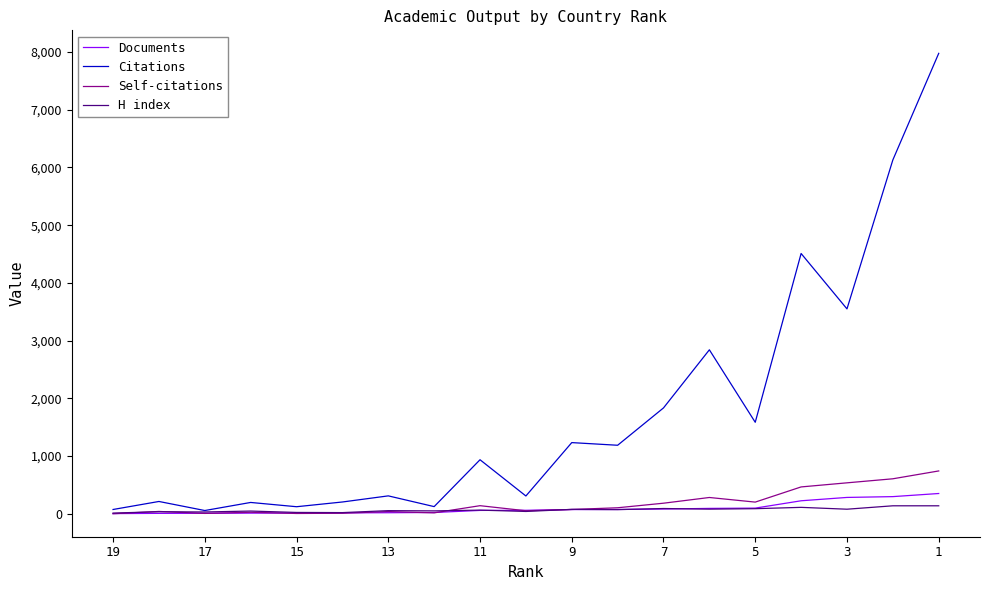

What is the difference between the maximum and minimum values in the Self-citations series?

741